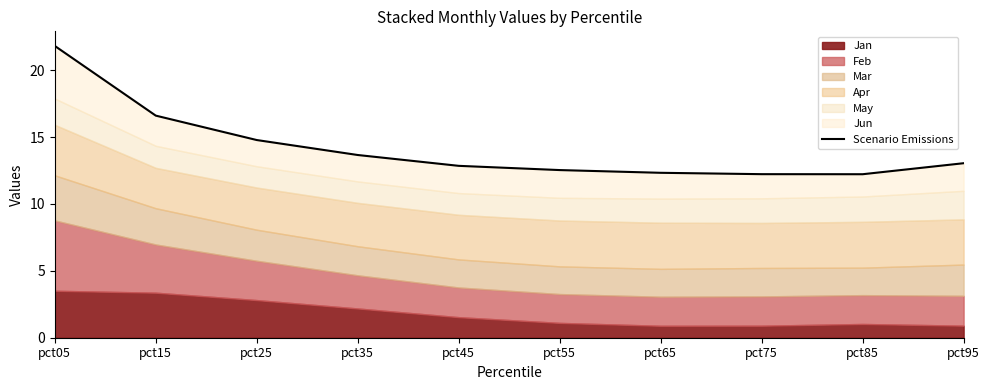

Where is the first local minimum?

pct85